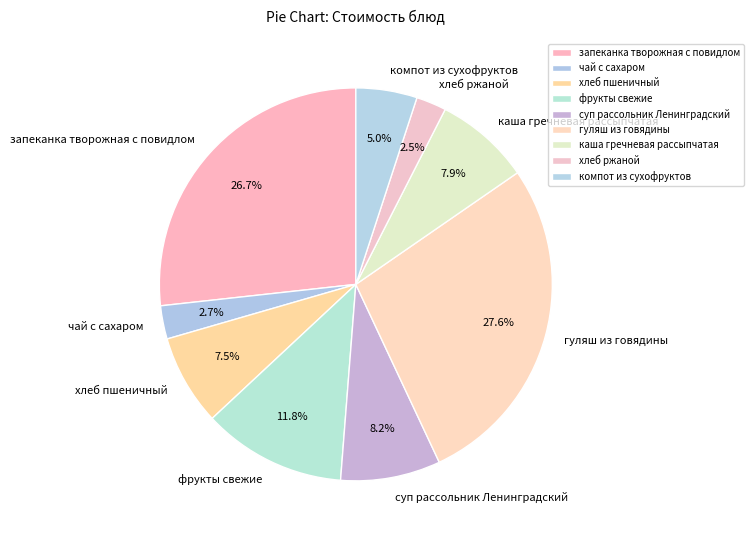

Do хлеб пшеничный and фрукты свежие together represent more than half of the pie?

No